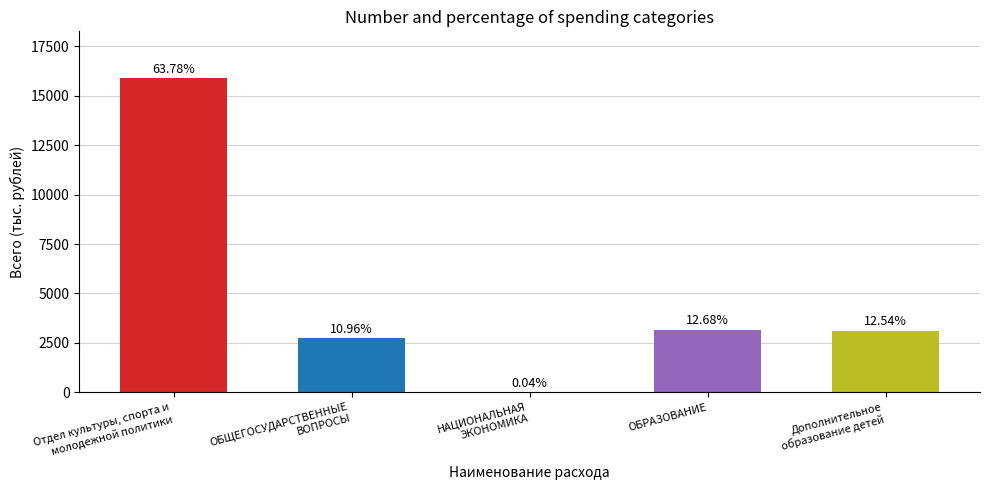

What is the value of the 2nd bar from the left?

2729.5